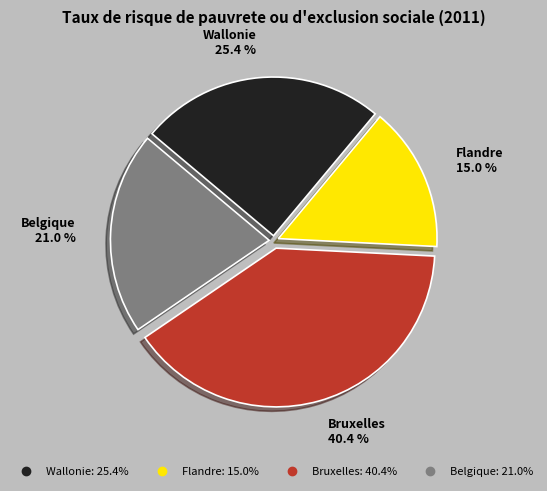

Is it true that Bruxelles is 33% of the pie?

False